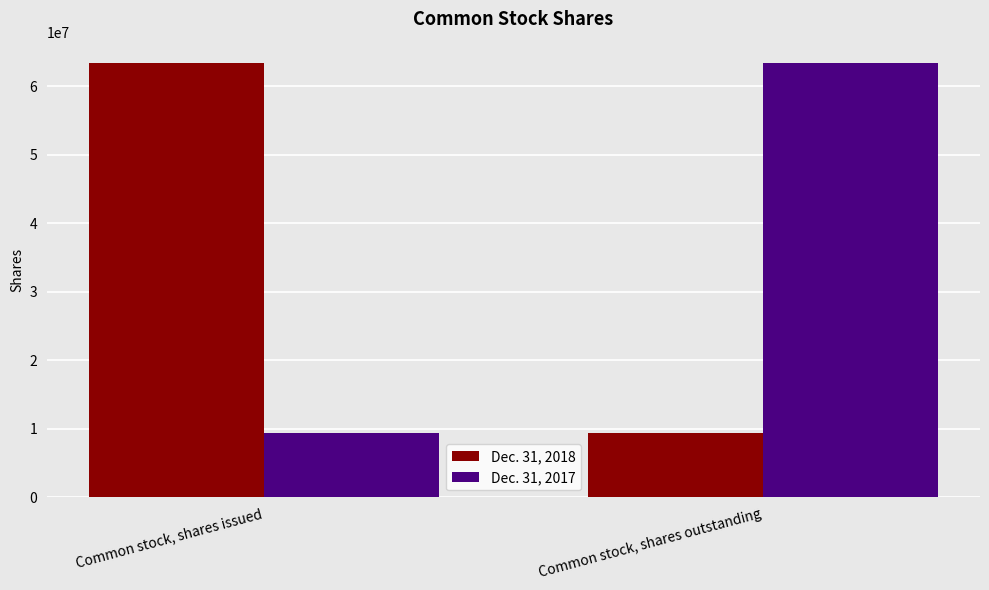

At which label does Dec. 31, 2017 reach its peak?

Common stock, shares outstanding